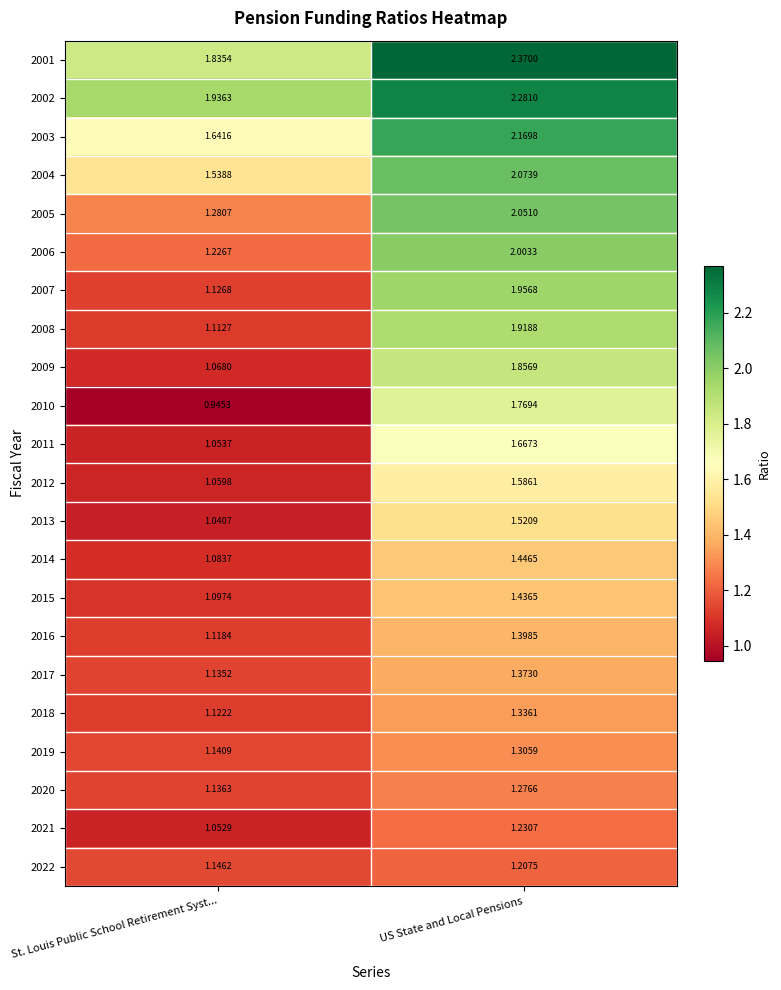

Is the value of 2004 at St. Louis Public School Retirement Syst... greater than the value of 2015 at St. Louis Public School Retirement Syst...?

Yes